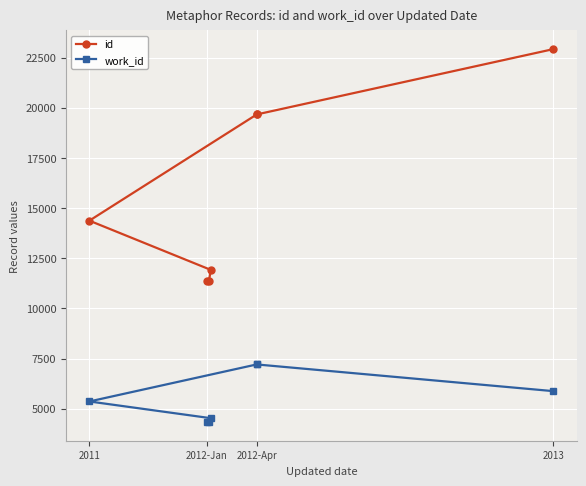

True or false: id and work_id cross at least once.

False